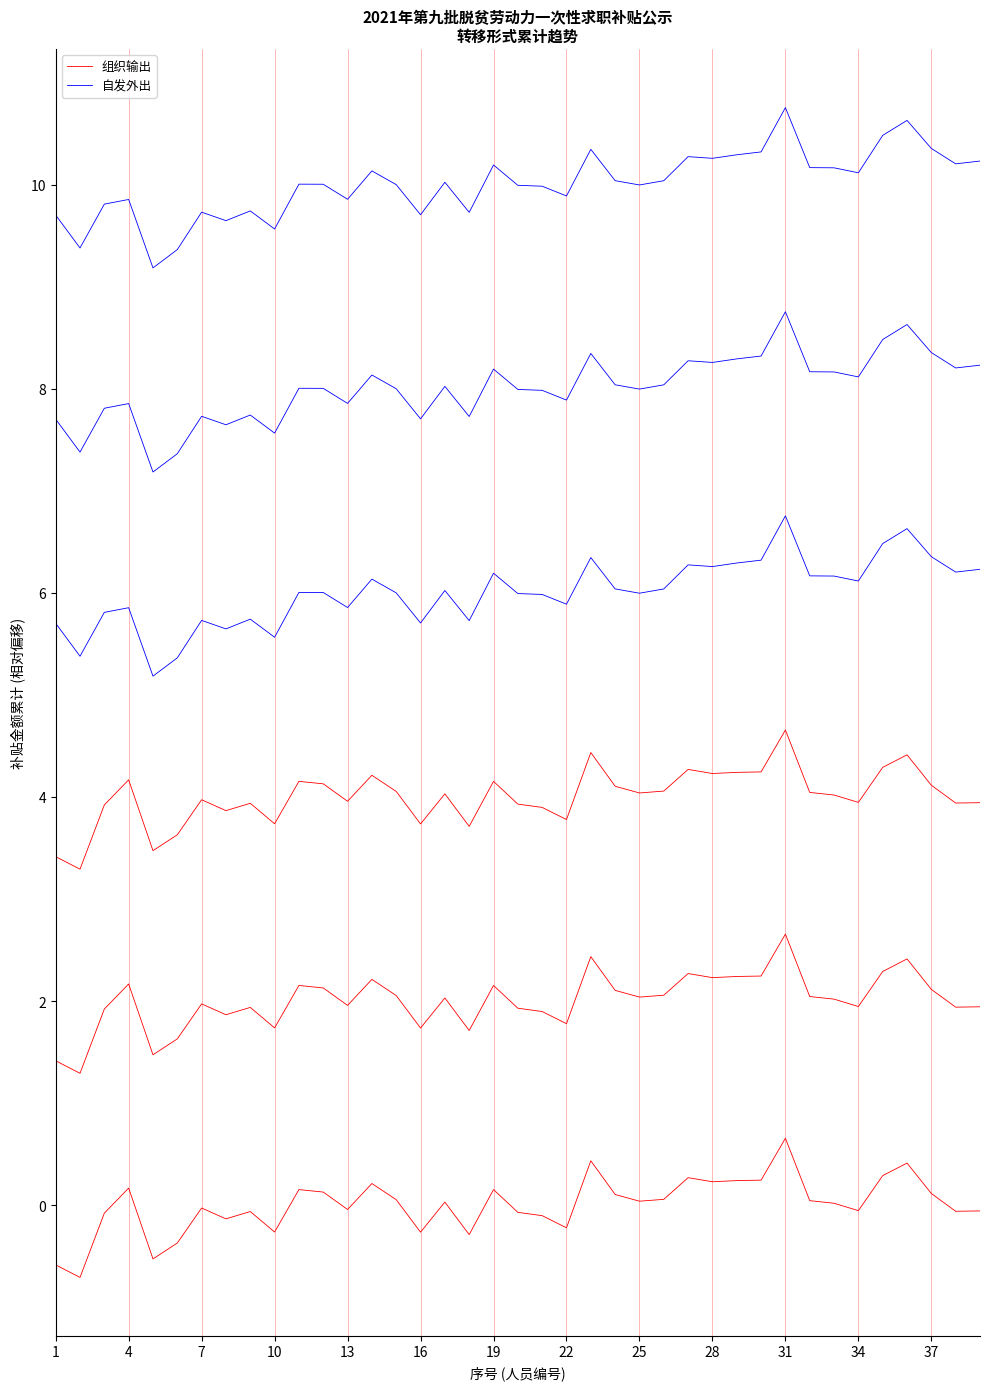

Reading right to left, list all the values displayed in this chart.

组织输出: -0.1	-0.1	0.1	0.4	0.3	-0.1	0.0	0.0	0.7	0.2	0.2	0.2	0.3	0.1	0.0	0.1	0.4	-0.2	-0.1	-0.1	0.2	-0.3	0.0	-0.3	0.1	0.2	-0.0	0.1	0.2	-0.3	-0.1	-0.1	-0.0	-0.4	-0.5	0.2	-0.1	-0.7	-0.6
自发外出: 6.2	6.2	6.4	6.6	6.5	6.1	6.2	6.2	6.8	6.3	6.3	6.3	6.3	6.0	6.0	6.0	6.3	5.9	6.0	6.0	6.2	5.7	6.0	5.7	6.0	6.1	5.9	6.0	6.0	5.6	5.7	5.6	5.7	5.4	5.2	5.9	5.8	5.4	5.7